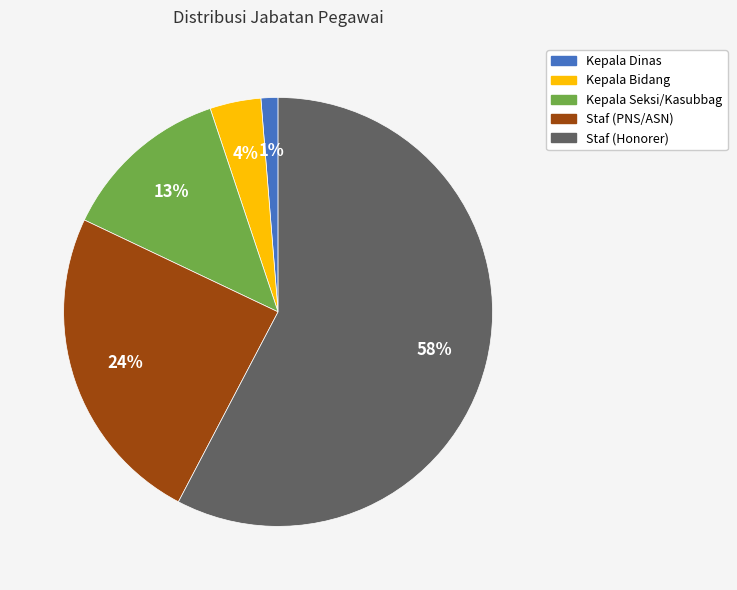

To the nearest percent, what is the average slice percentage?

20%